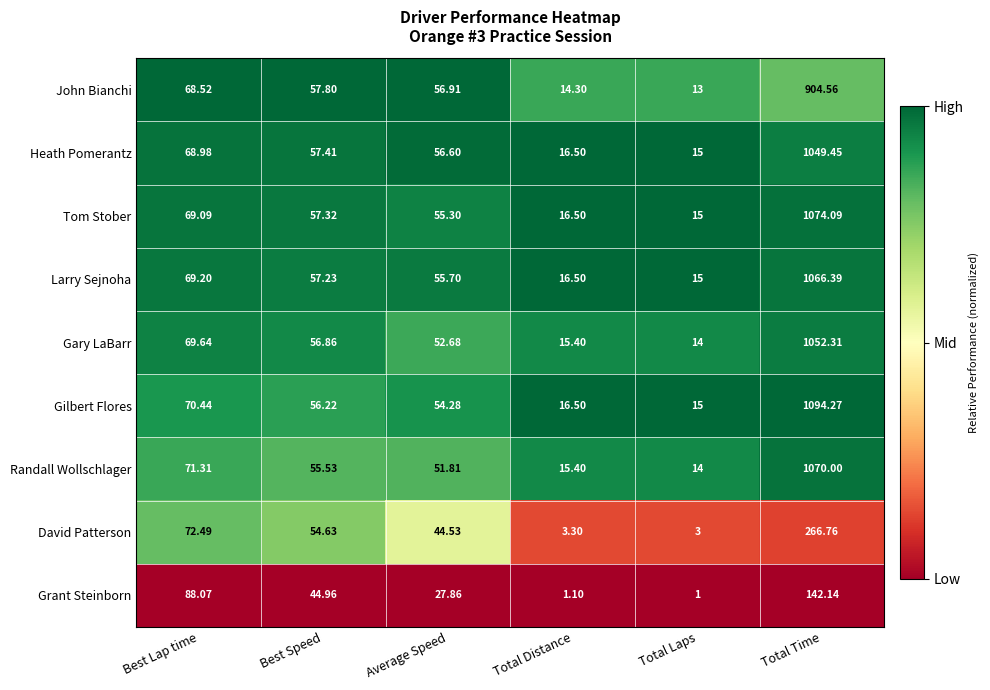

Which series changed the most between Average Speed and Total Distance?

John Bianchi